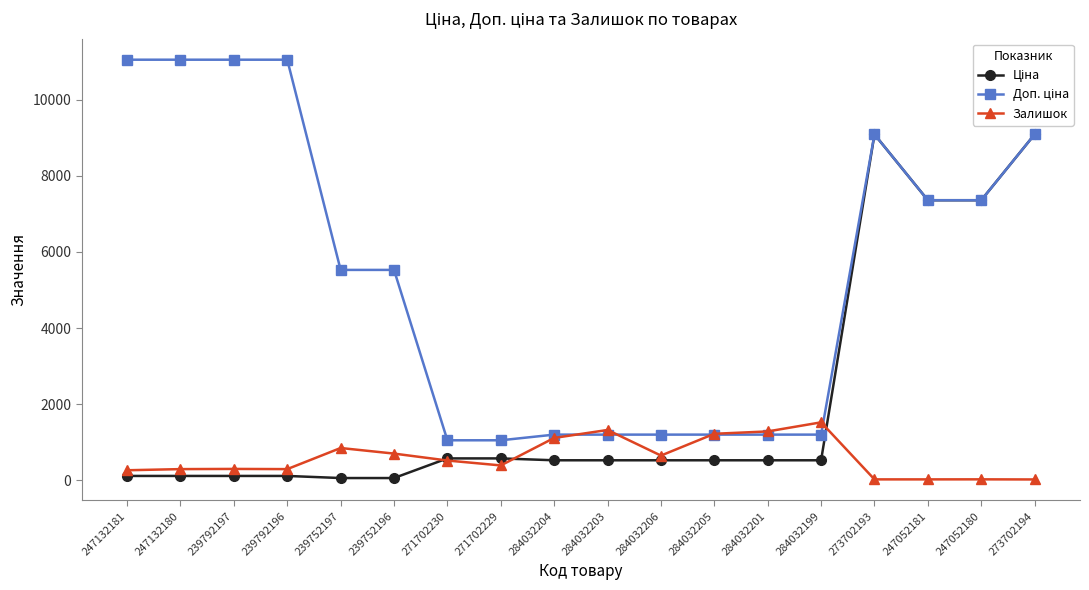

The value of Залишок at 284032203 is 1891.9. True or false?

False